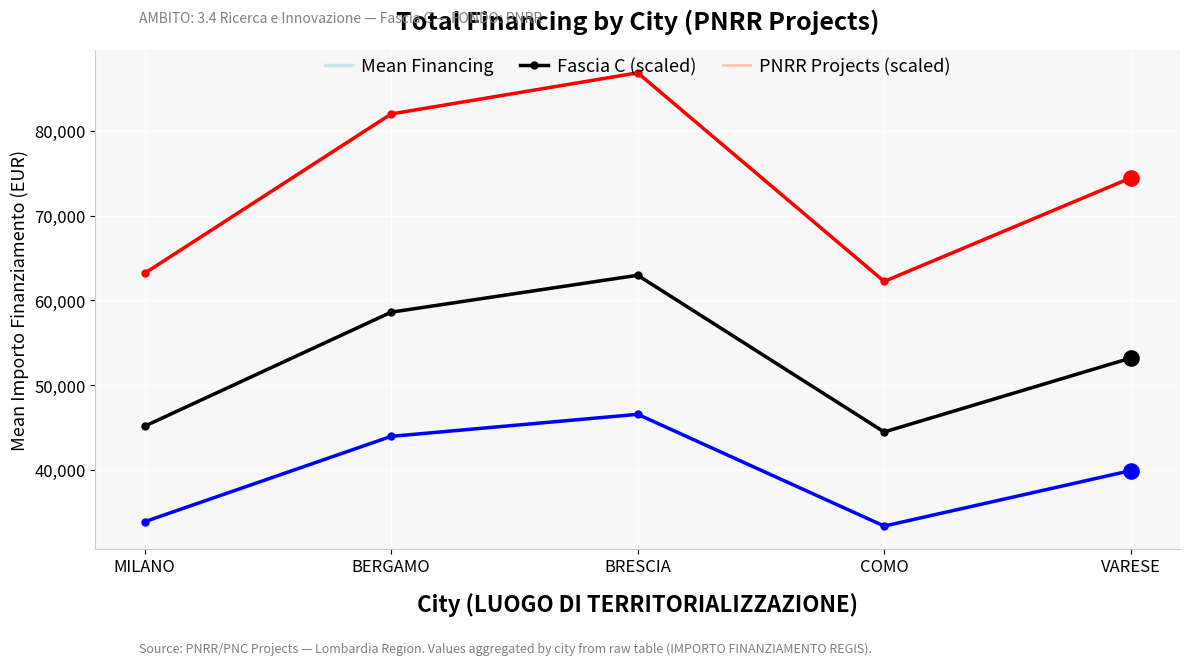

Is the value of Mean Financing at BERGAMO greater than the value of PNRR Projects (scaled) at BERGAMO?

Yes